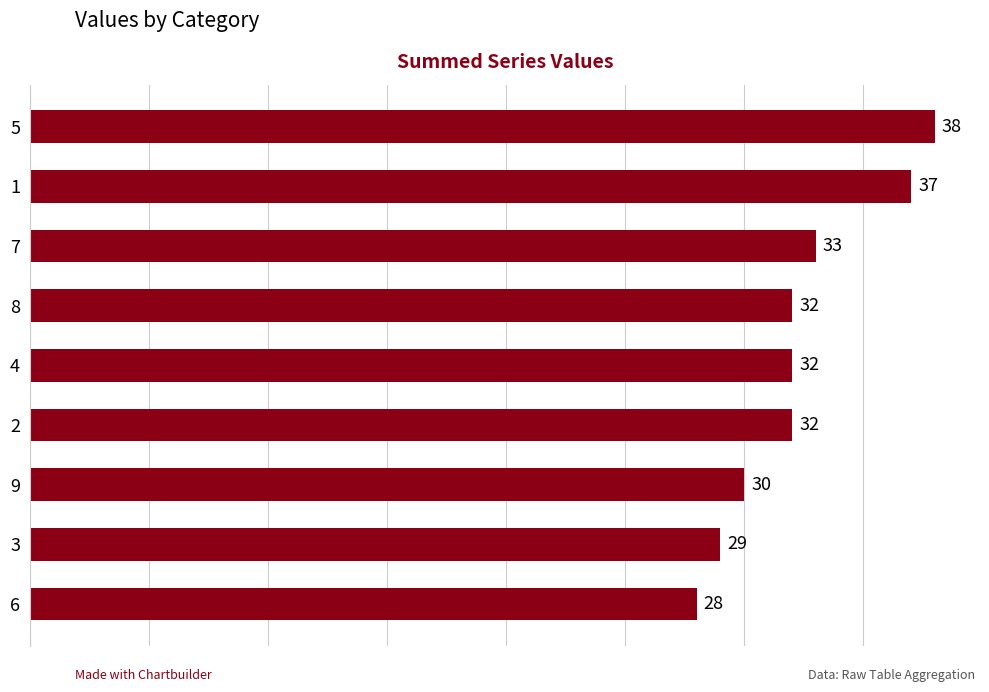

The value at 5 is 38. True or false?

True